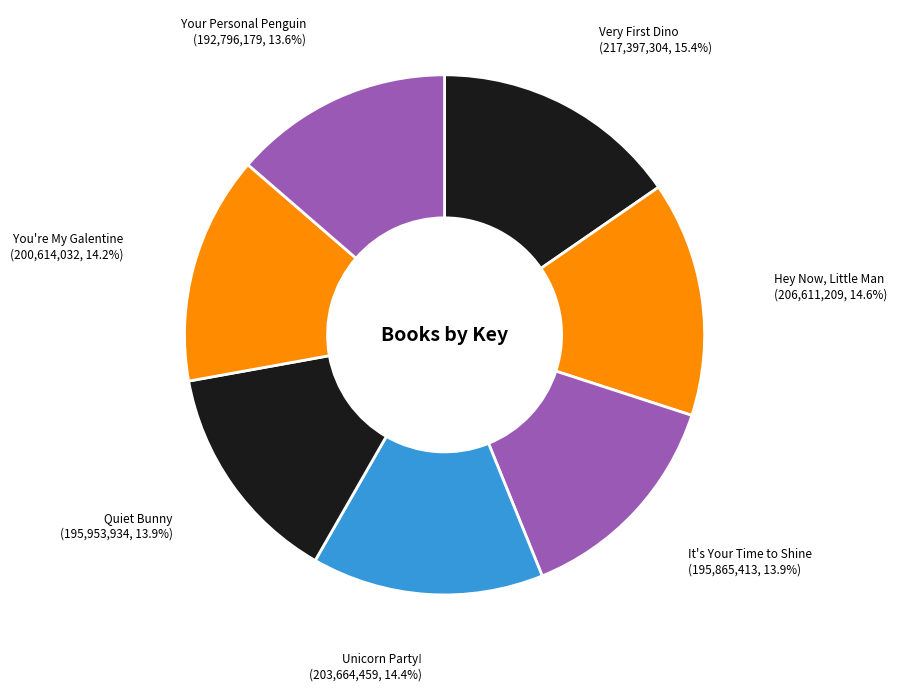

How many segments does this pie chart have?

7